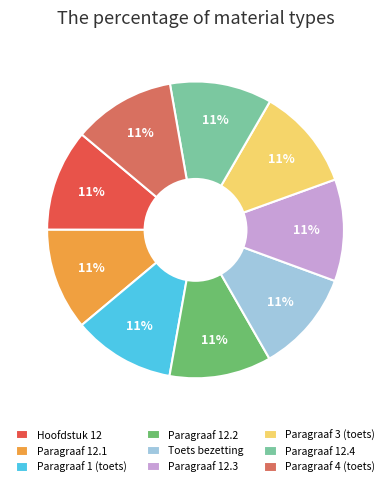

How much of the chart is everything except Paragraaf 4 (toets)?

88.9%